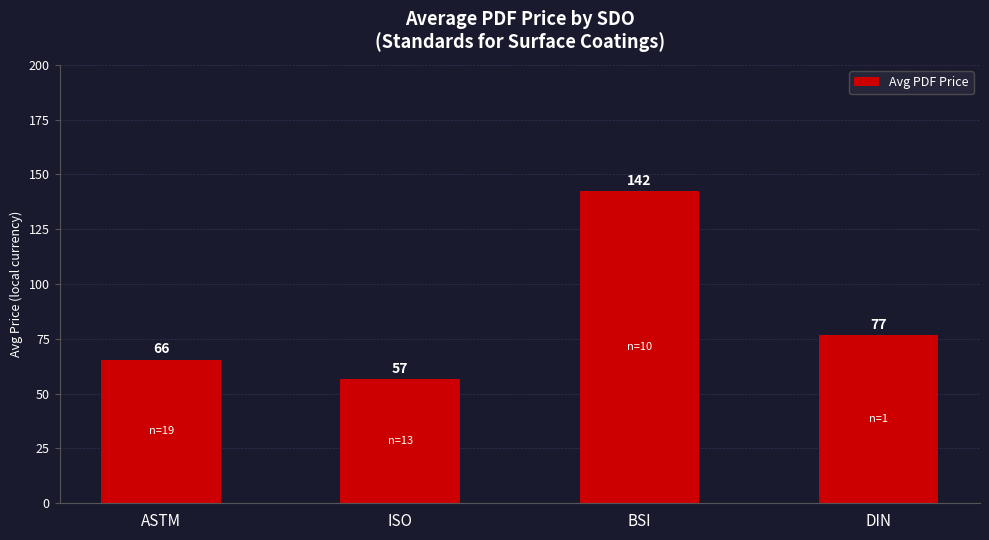

What is the maximum value shown in the chart?

142.4